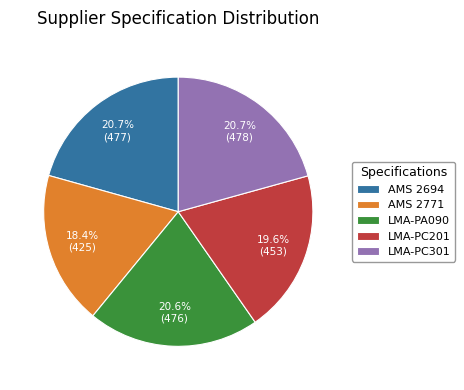

Which slice is the smallest?

AMS 2771